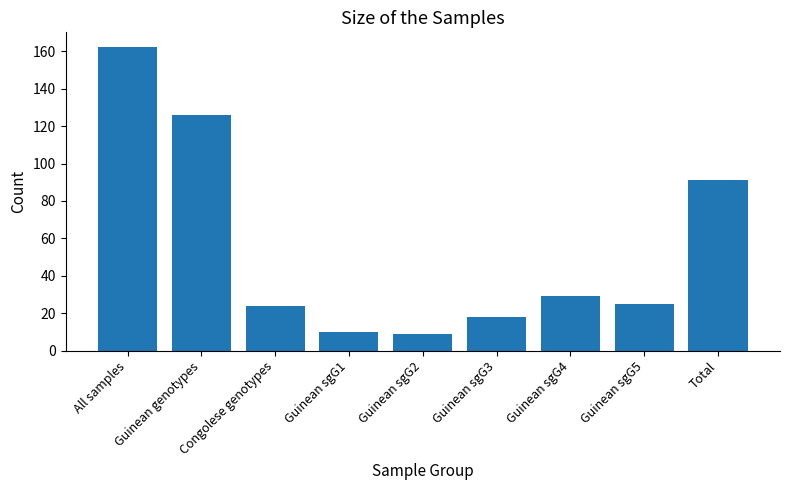

Between Guinean sgG3 and All samples, which is larger?

All samples